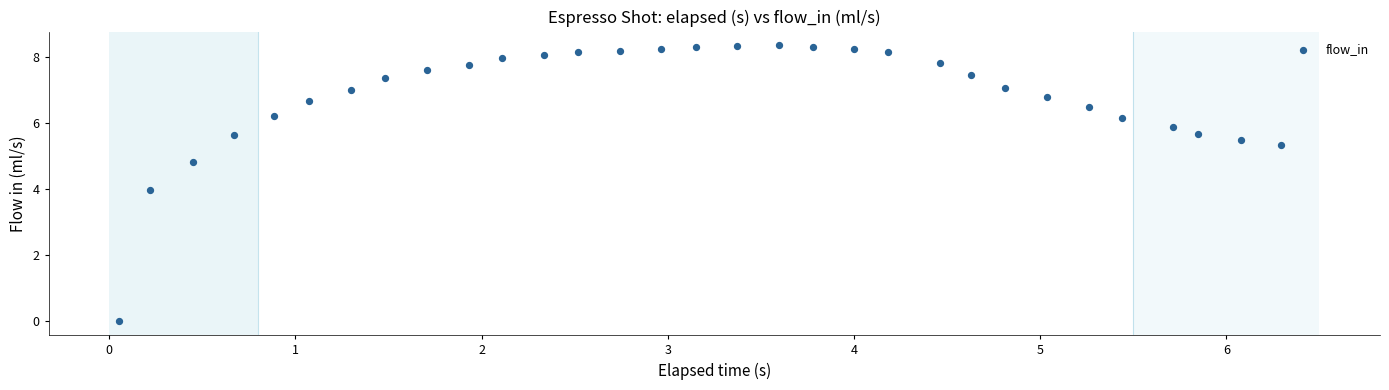

What is the range of X values (max minus min)?

6.2